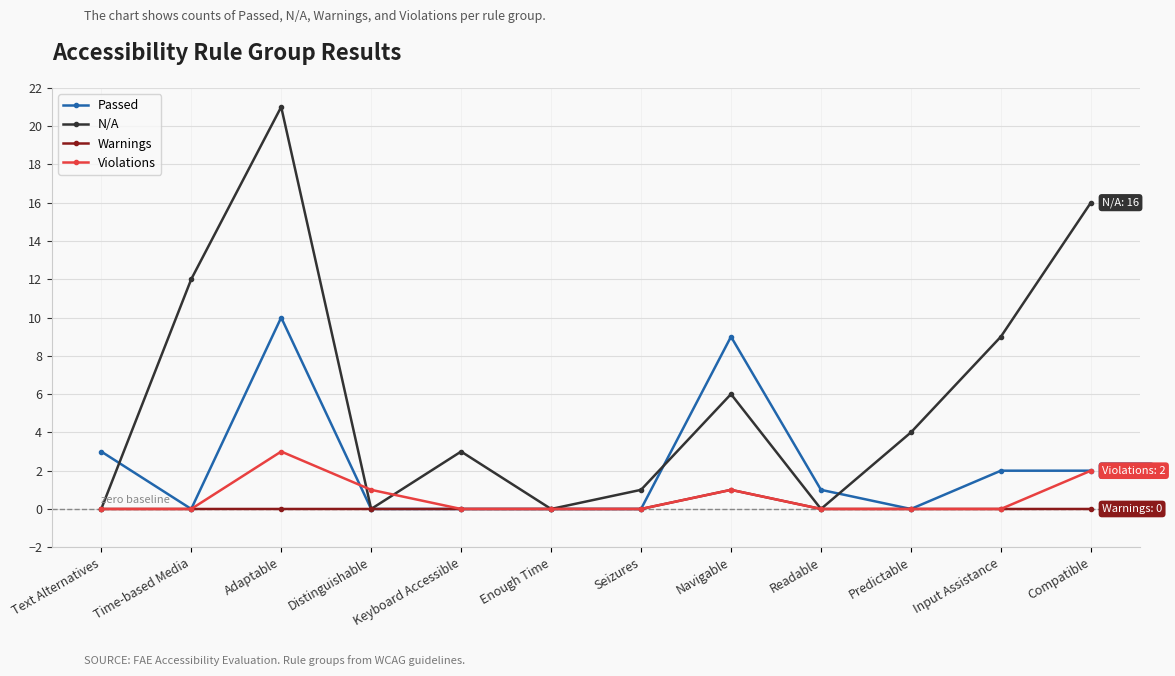

True or false: Passed has a value of 5 at Text Alternatives.

False